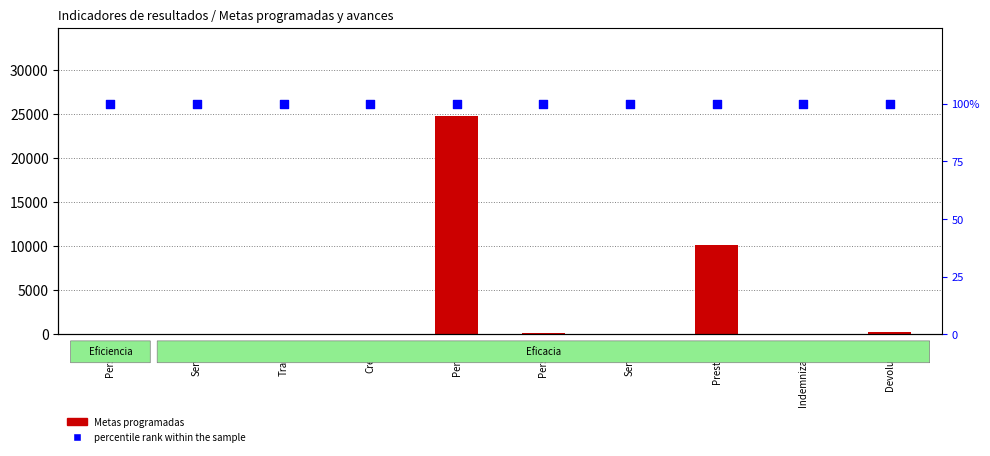

At which category is the sum across all series the highest?

Pension